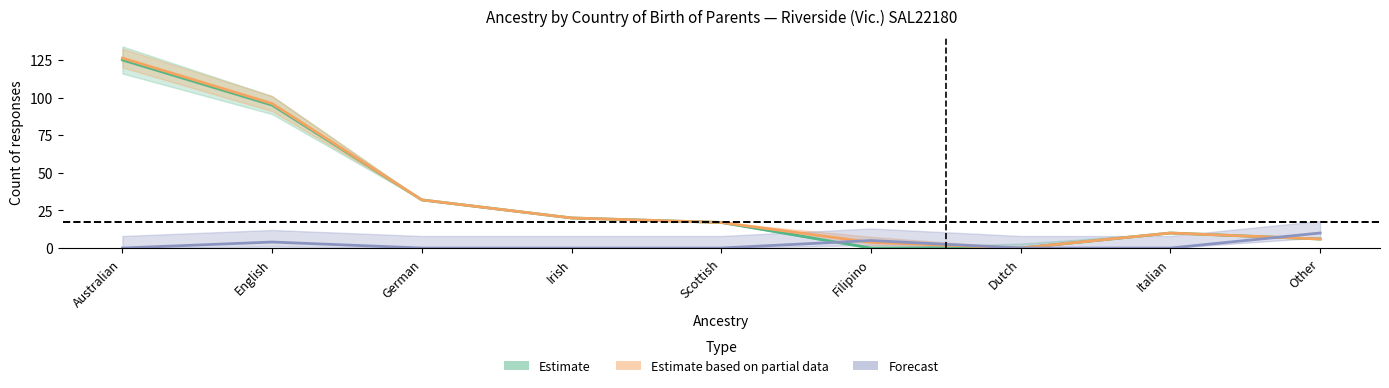

How many series are shown in this chart?

3